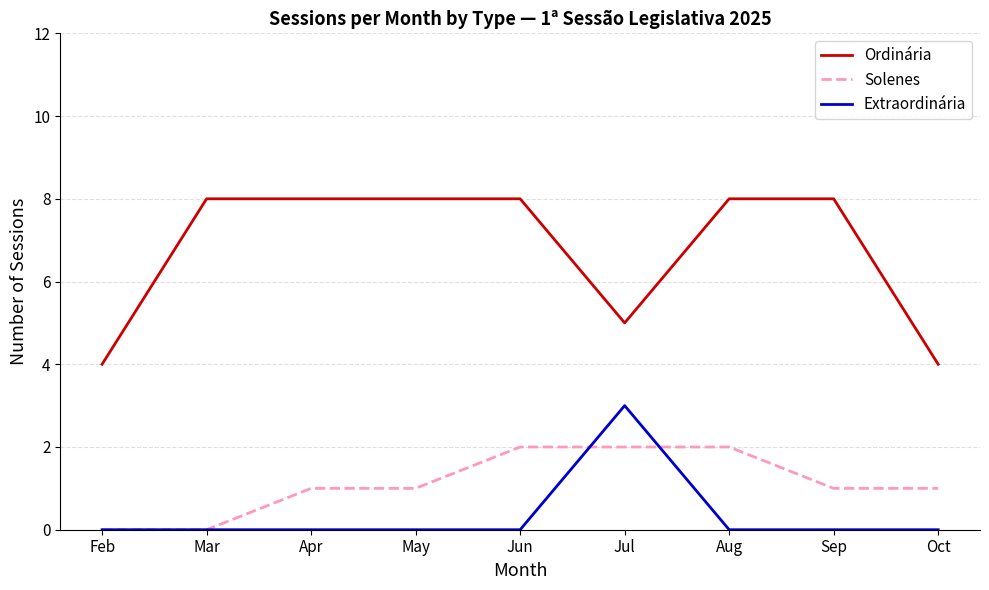

What is the sum of all Extraordinária values?

3